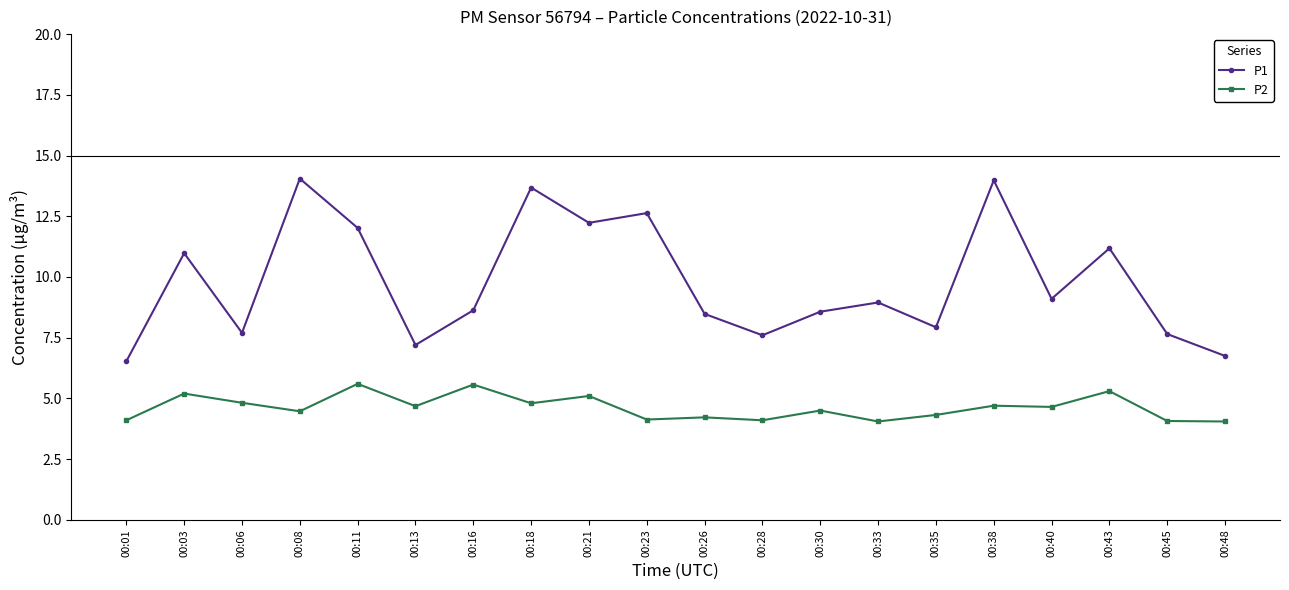

What is the difference between the highest and lowest values at 00:13?

2.5